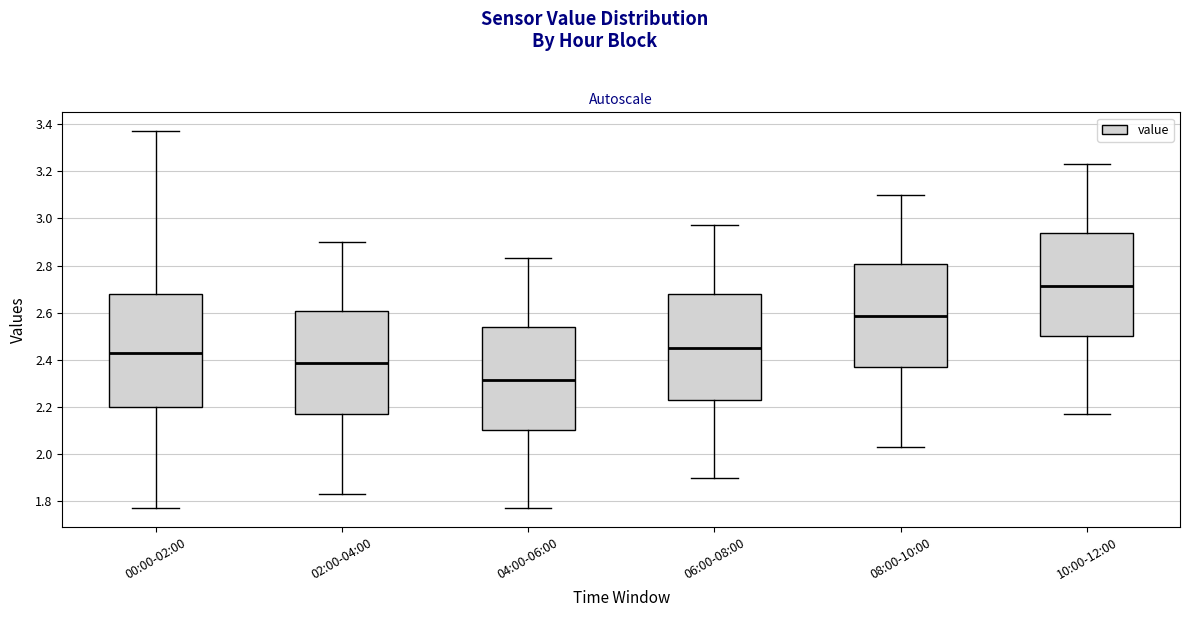

Which box has the lowest median line?

04:00-06:00